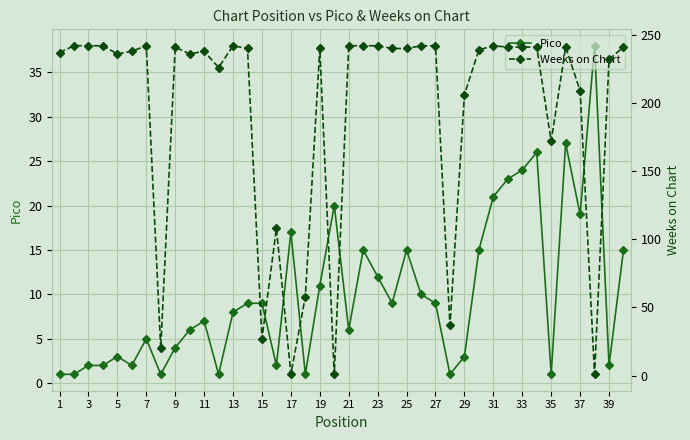

What is the difference between the second highest and second lowest values in the Pico series?

26